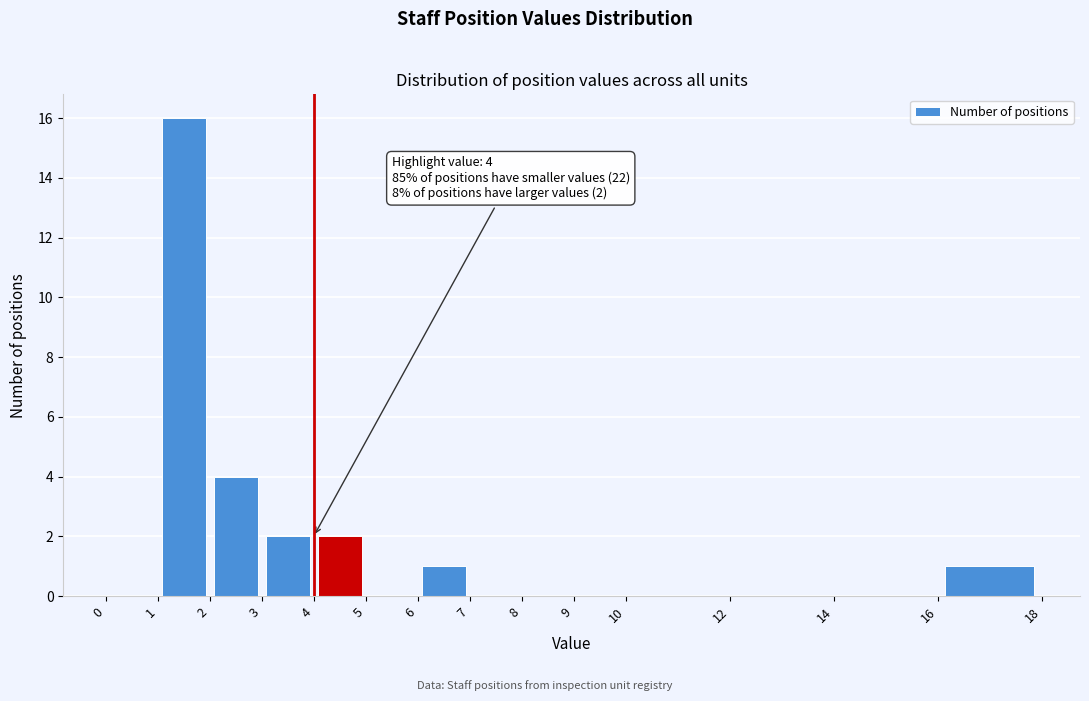

Which range on the x-axis has the tallest bar?

1 to 2